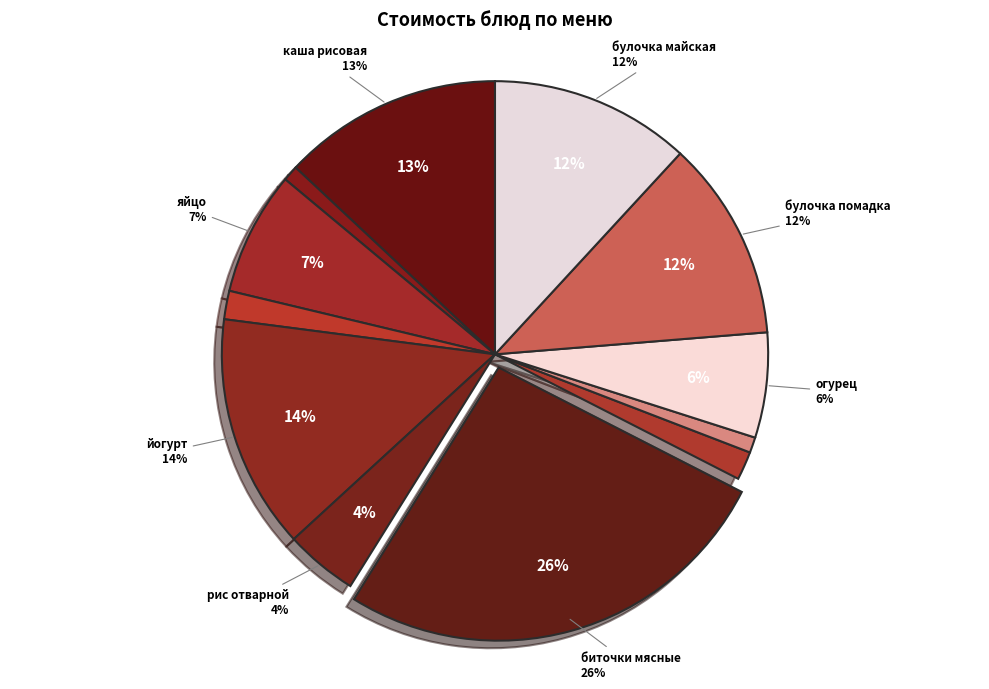

Count the number of slices in the pie.

12